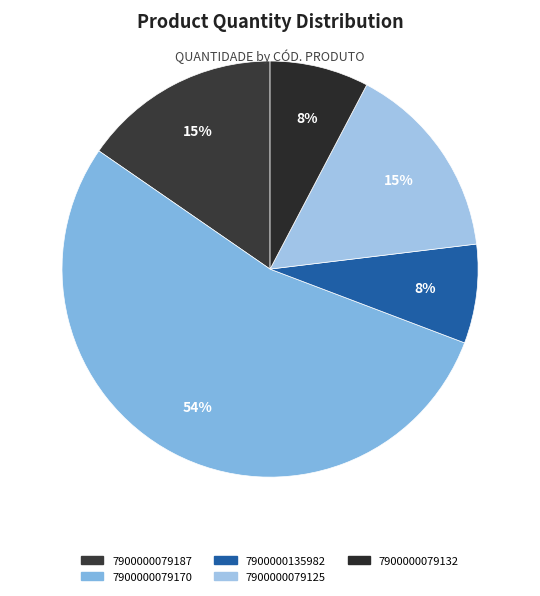

True or false: 7900000079125 accounts for 15% of the total.

True